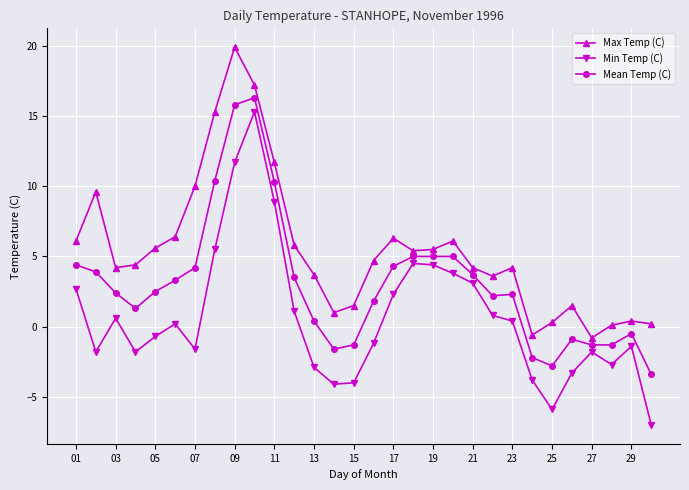

What is the value of the Mean Temp (C) point at the 11th from the left?

10.3